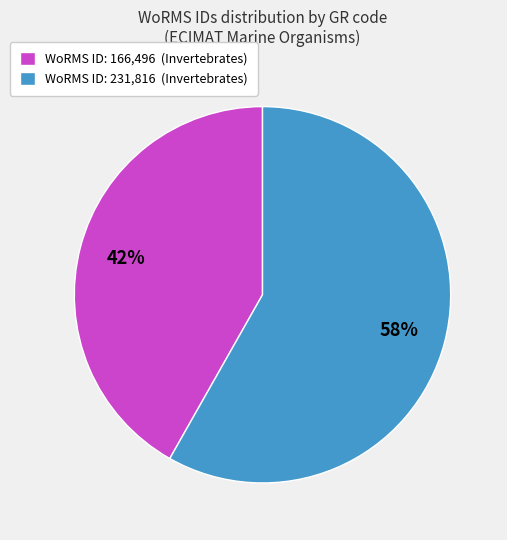

Which category has the smallest portion of the pie?

WoRMS ID: 166,496 (Invertebrates)